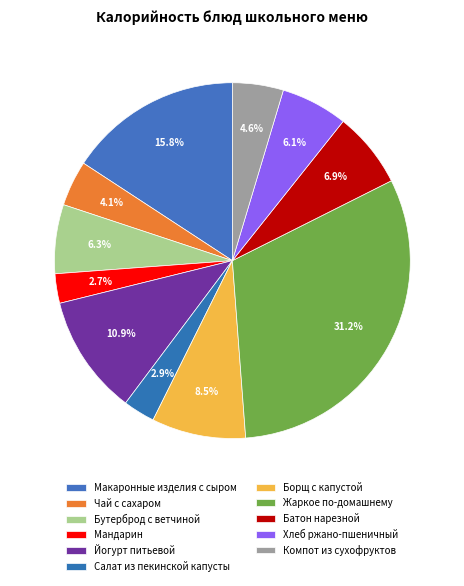

Is there any slice that represents more than half of the pie?

No